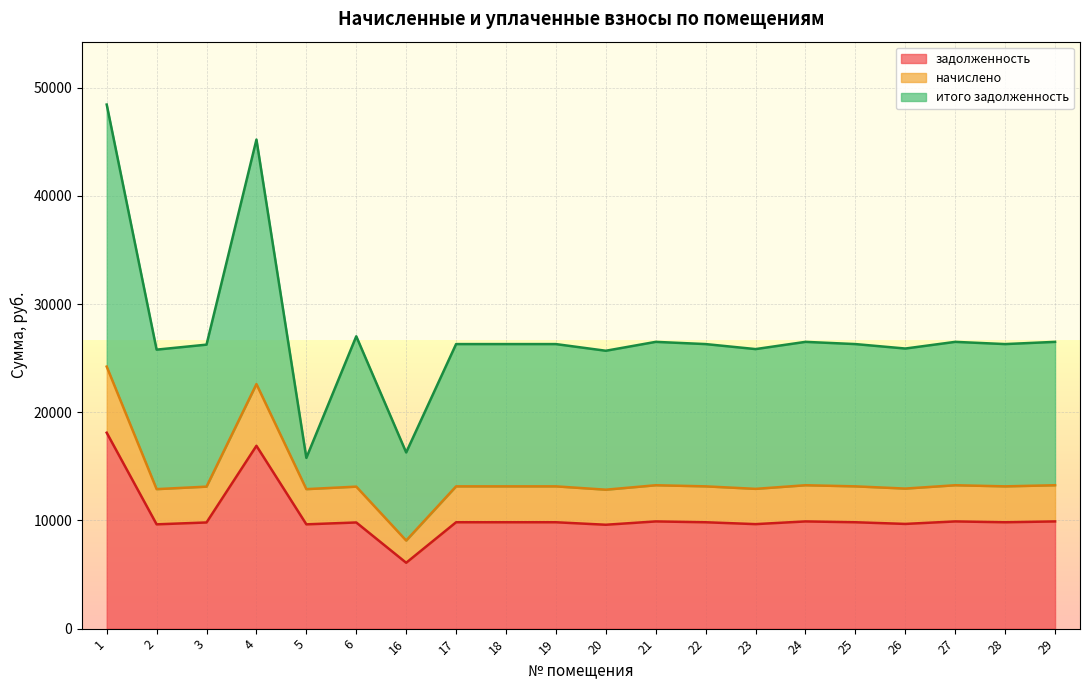

The задолженность series shows 9830.4 at 25. True or false?

True